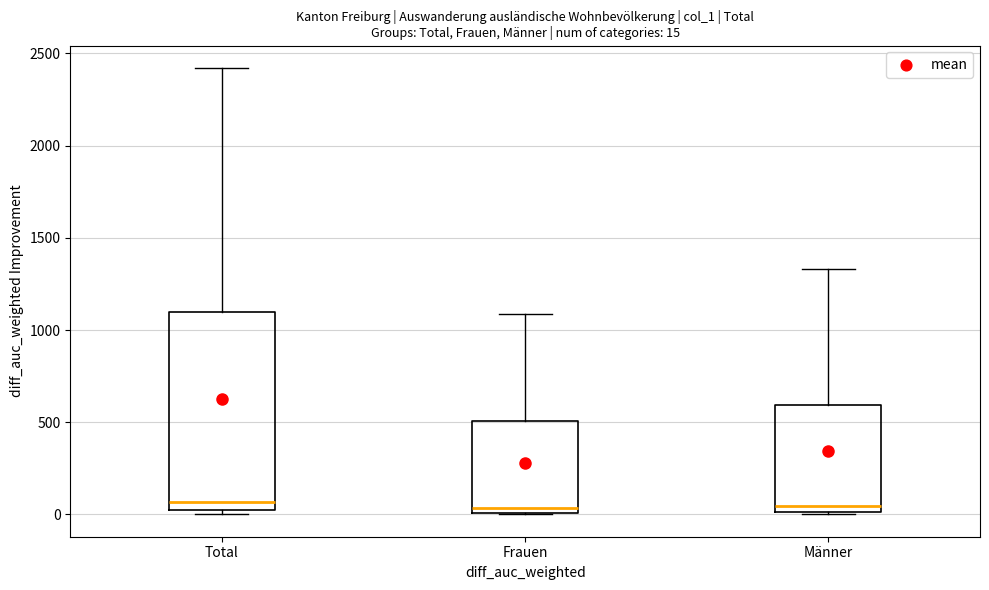

Comparing the boxes themselves (not the whiskers), which one is the tallest?

Total